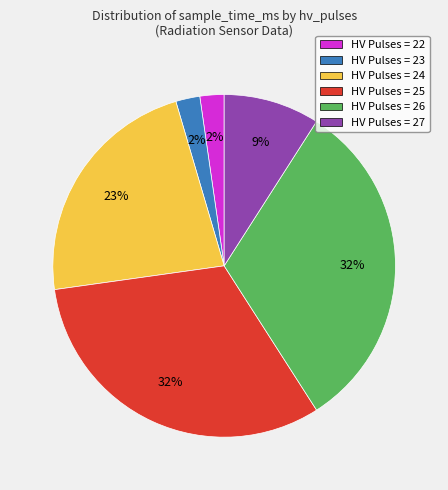

To the nearest percent, what is the difference between the largest and smallest slice percentages?

30%